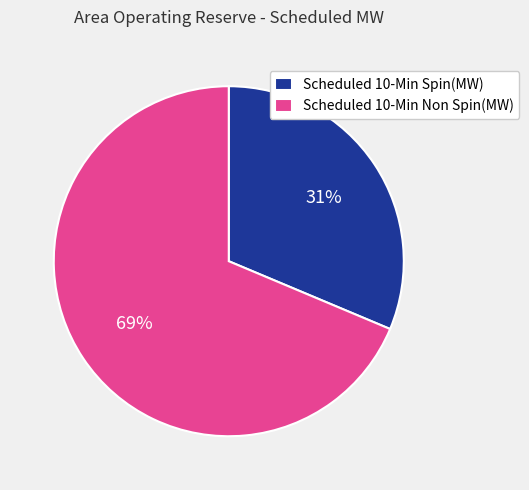

Between Scheduled 10-Min Non Spin(MW) and Scheduled 10-Min Spin(MW), which is larger?

Scheduled 10-Min Non Spin(MW)